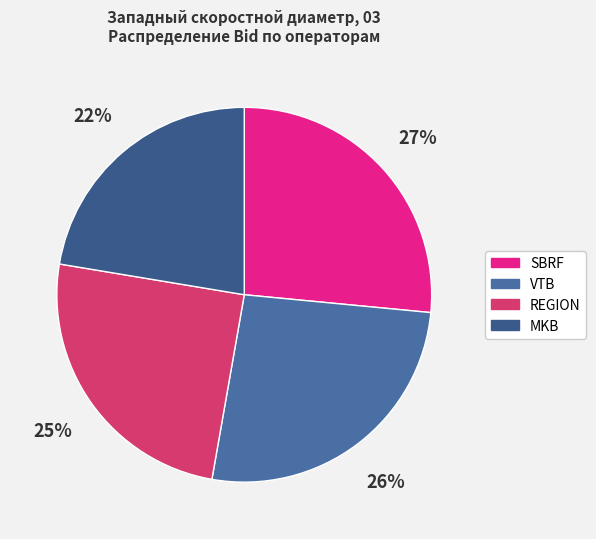

Which has a higher value, REGION or VTB?

VTB